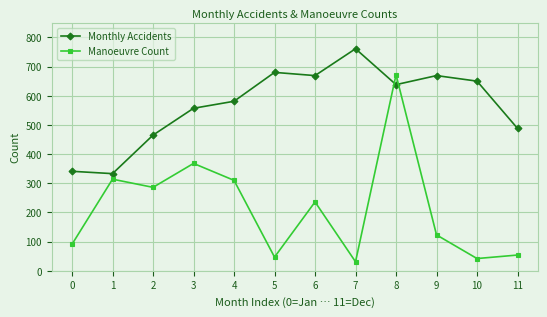

After their last crossing, which series has the higher values: Manoeuvre Count or Monthly Accidents?

Monthly Accidents